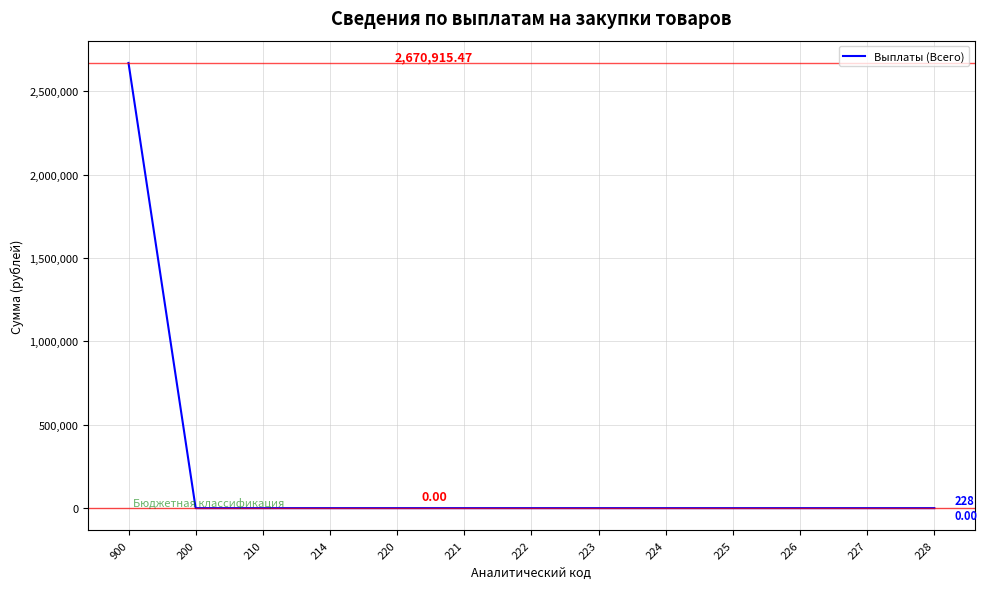

What is the difference between the values at 224 and 900?

2670915.5